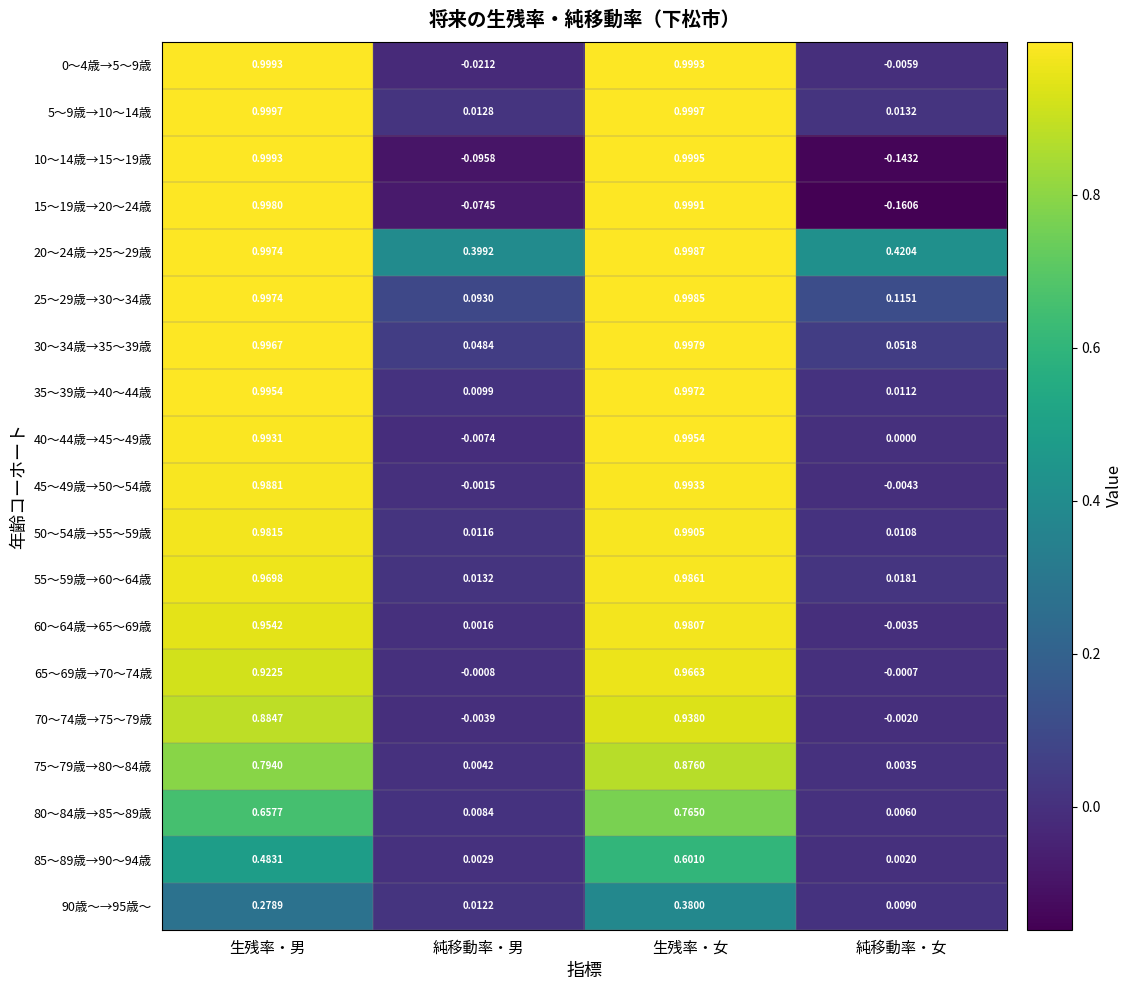

At which label is 45～49歳→50～54歳 closest to 0?

純移動率・男